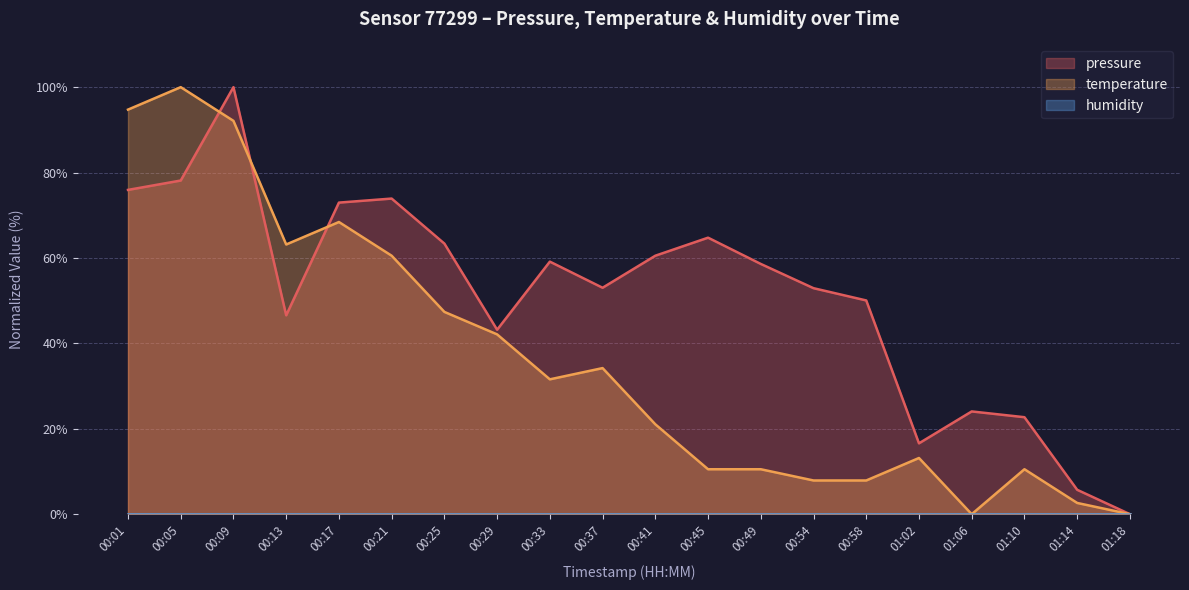

Rank the categories by pressure value from lowest to highest.

01:18, 01:14, 01:02, 01:10, 01:06, 00:29, 00:13, 00:58, 00:54, 00:37, 00:49, 00:33, 00:41, 00:25, 00:45, 00:17, 00:21, 00:01, 00:05, 00:09